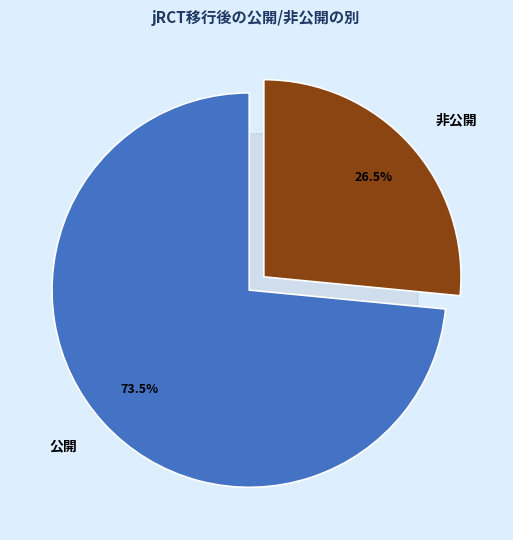

To the nearest percent, what is the difference between the largest and smallest slice percentages?

47%